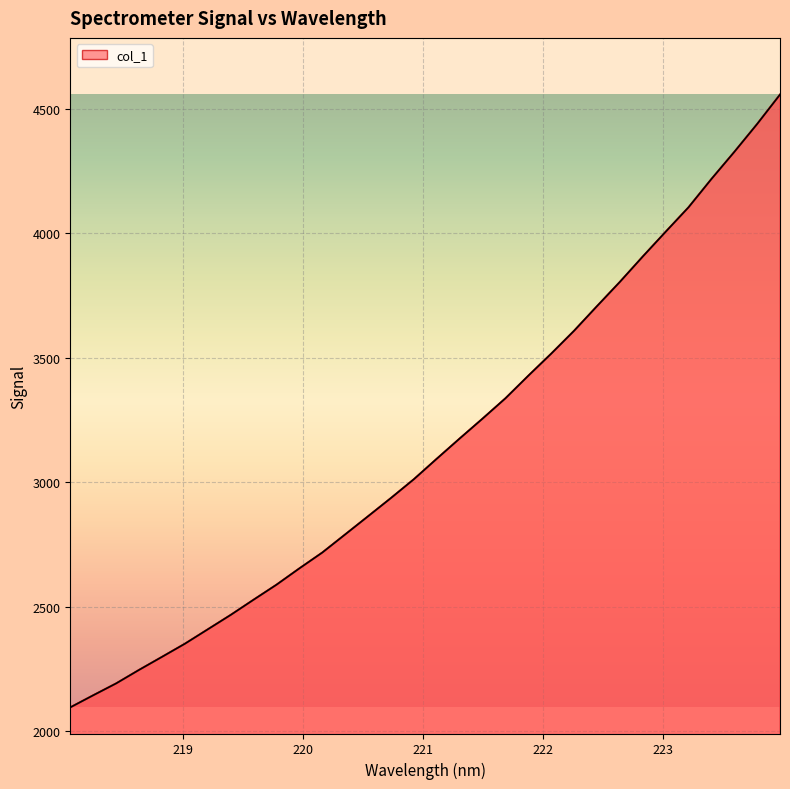

What is the difference between the maximum and second lowest values?

2412.3